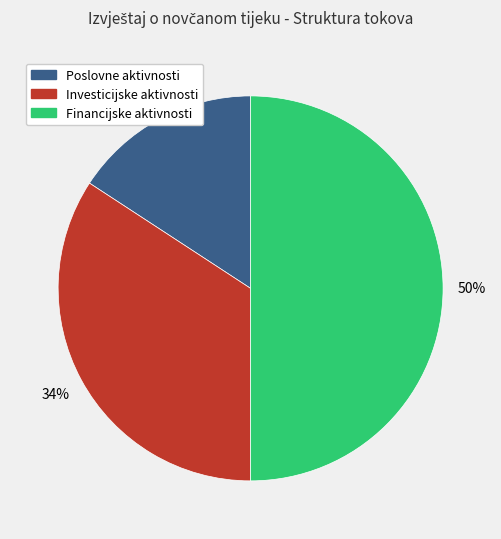

Between Poslovne aktivnosti and Financijske aktivnosti, which is larger?

Financijske aktivnosti